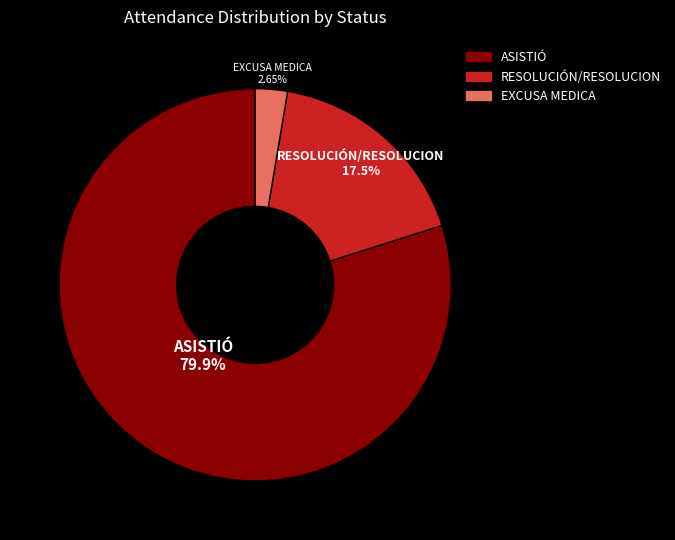

Count the number of slices in the pie.

3